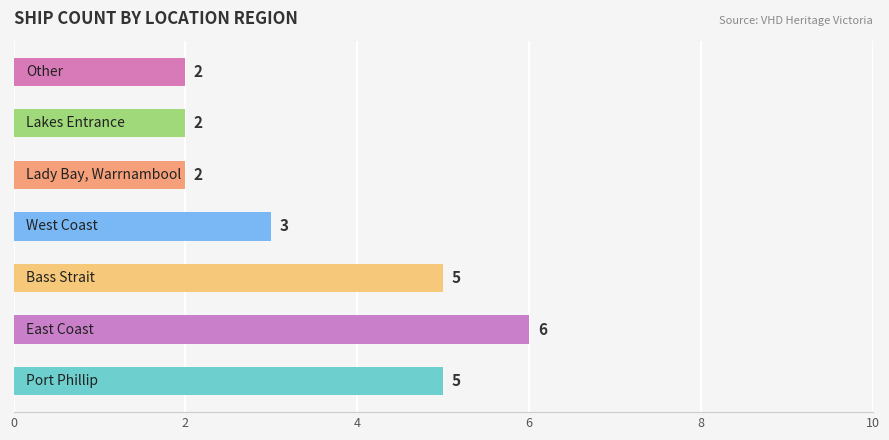

What is the difference between the maximum and minimum values?

4